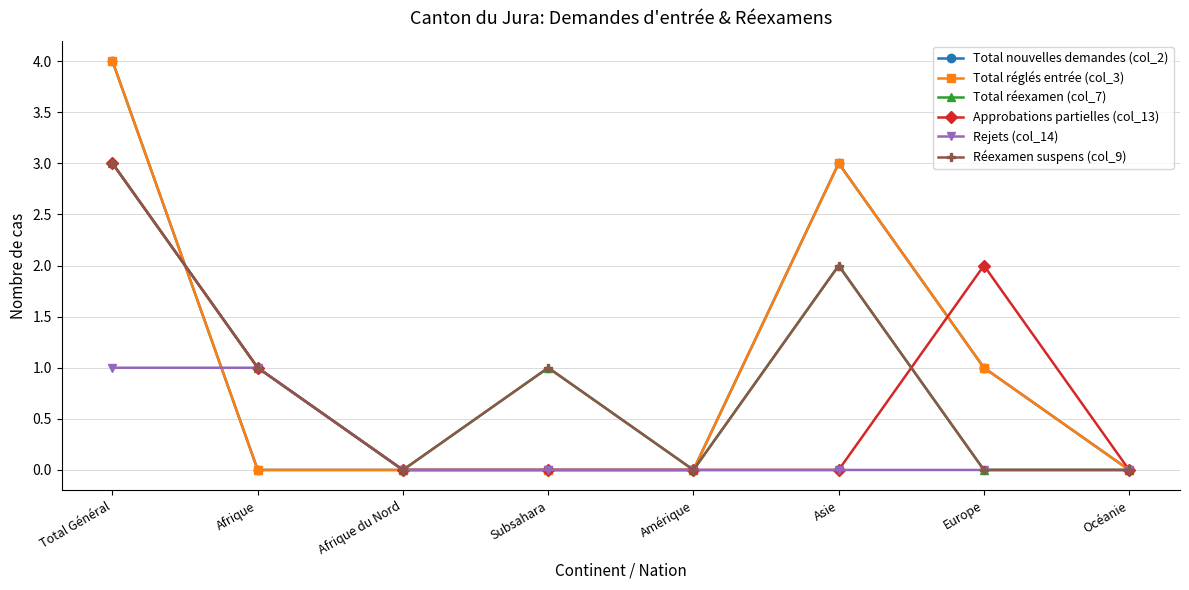

Where is Total nouvelles demandes (col_2) nearest to the value 2?

Asie